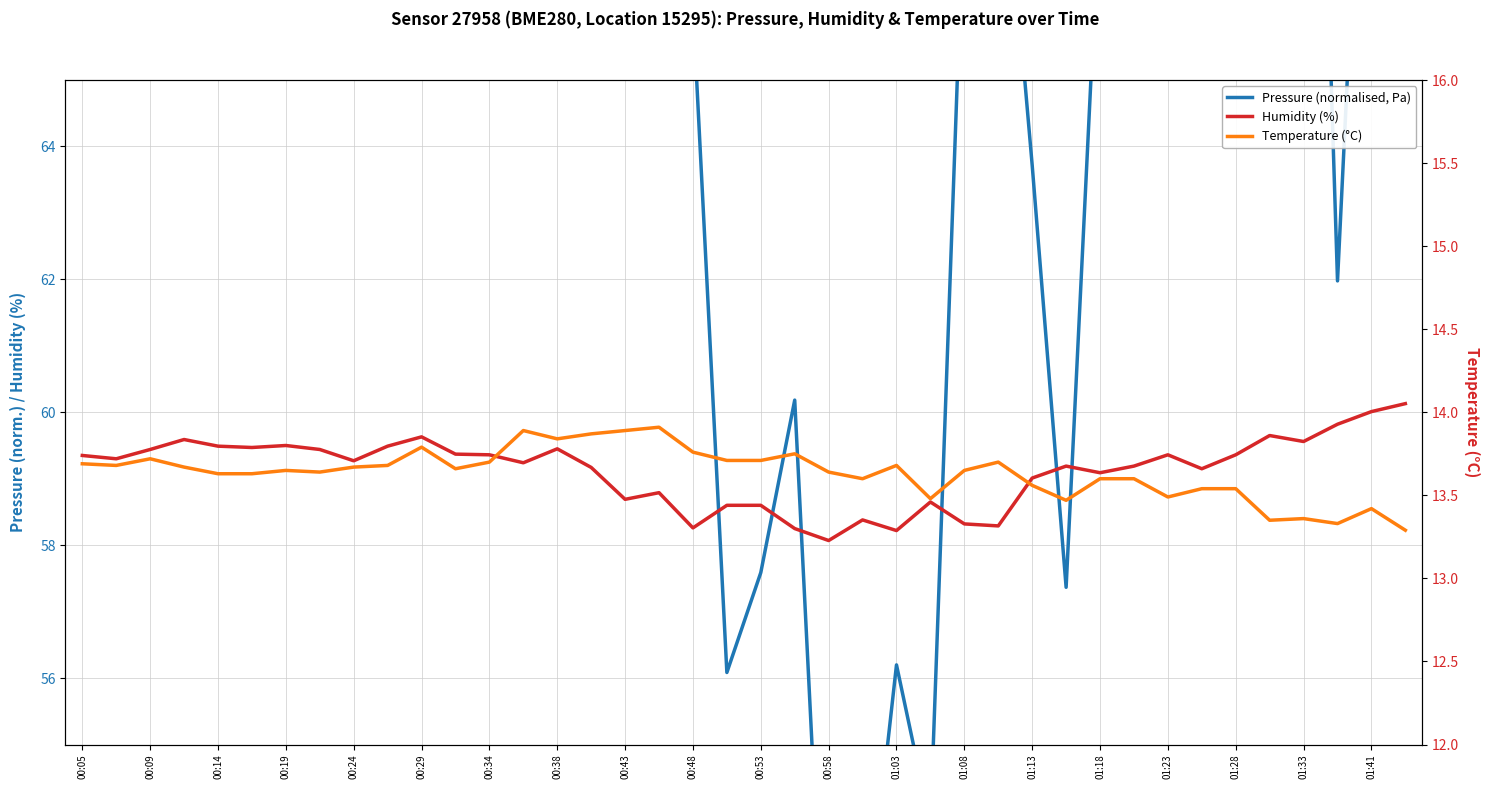

At which label does Pressure (normalised, Pa) first exceed 72?

00:05